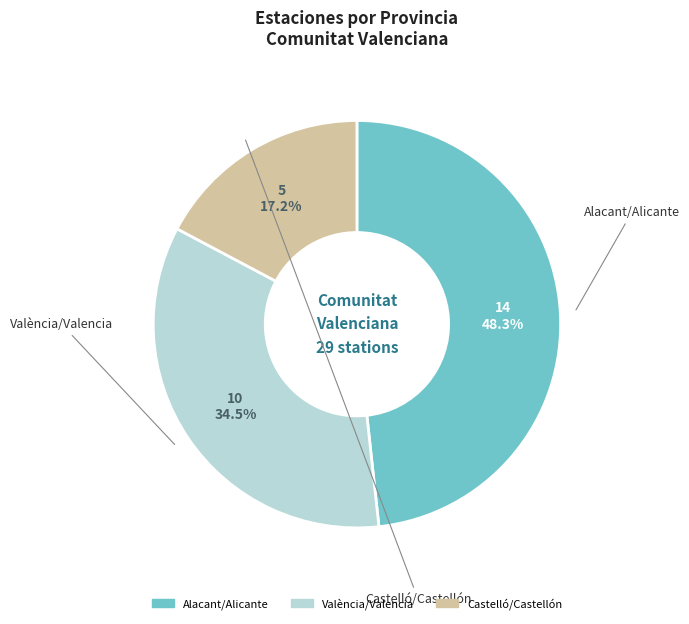

Which slice is the smallest?

Castelló/Castellón